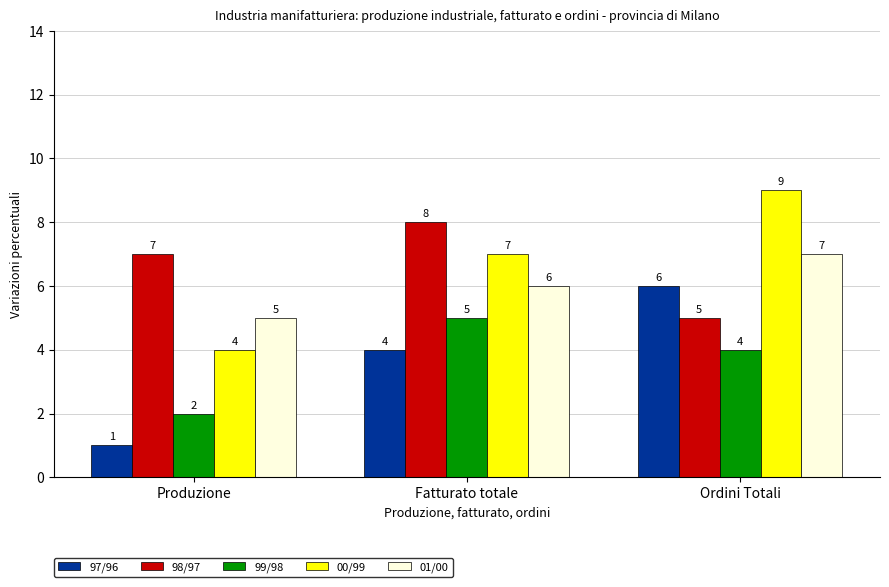

Between Fatturato totale and Ordini Totali, which series saw the biggest shift?

98/97